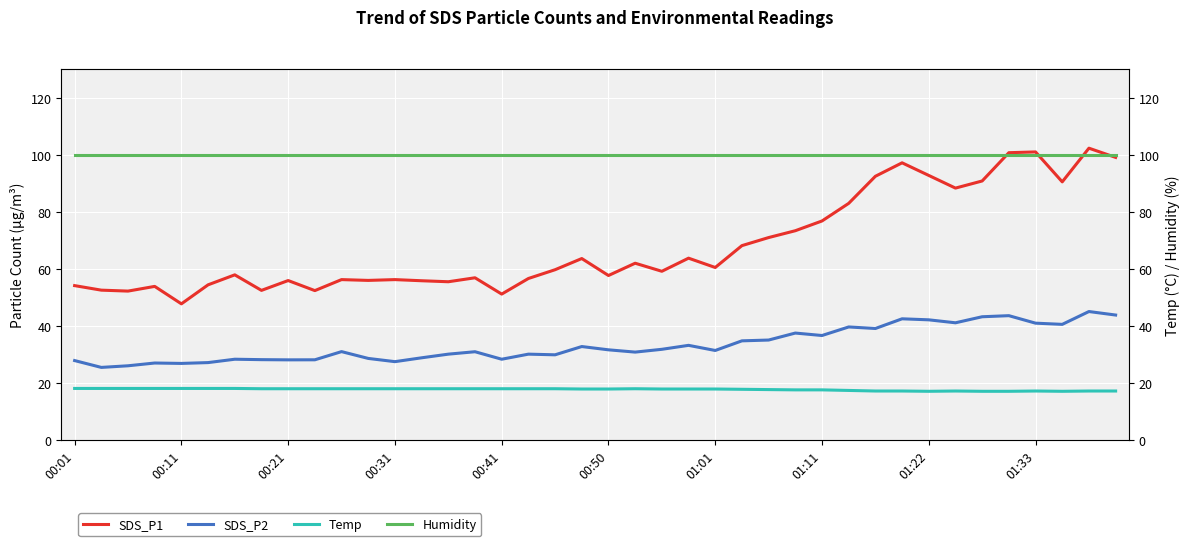

True or false: SDS_P1 and SDS_P2 cross at least once.

False